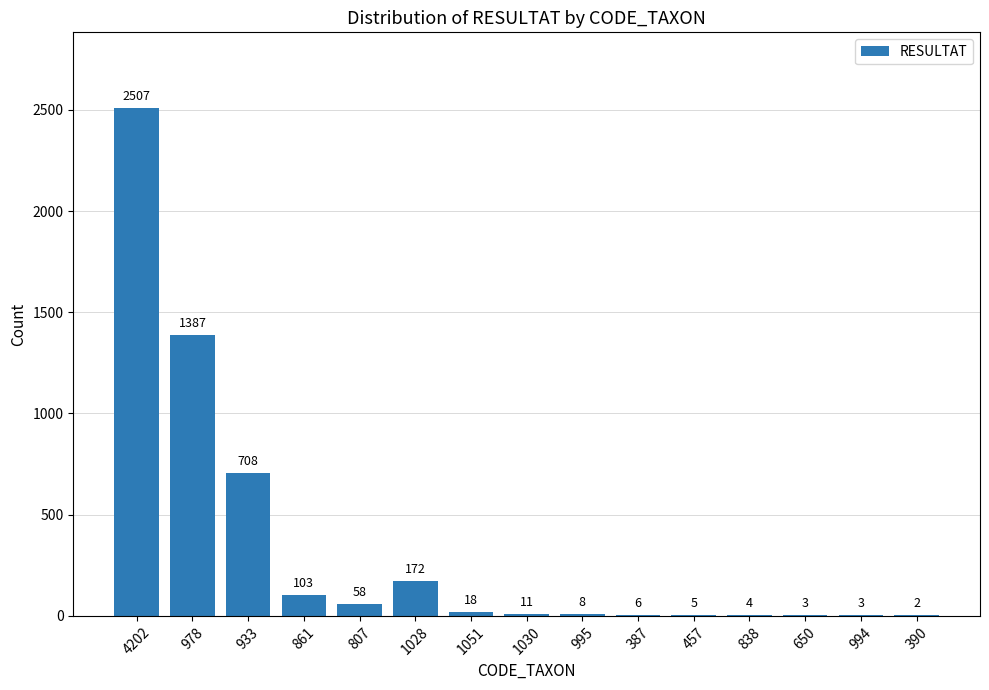

Which category has the highest value across all series?

4202